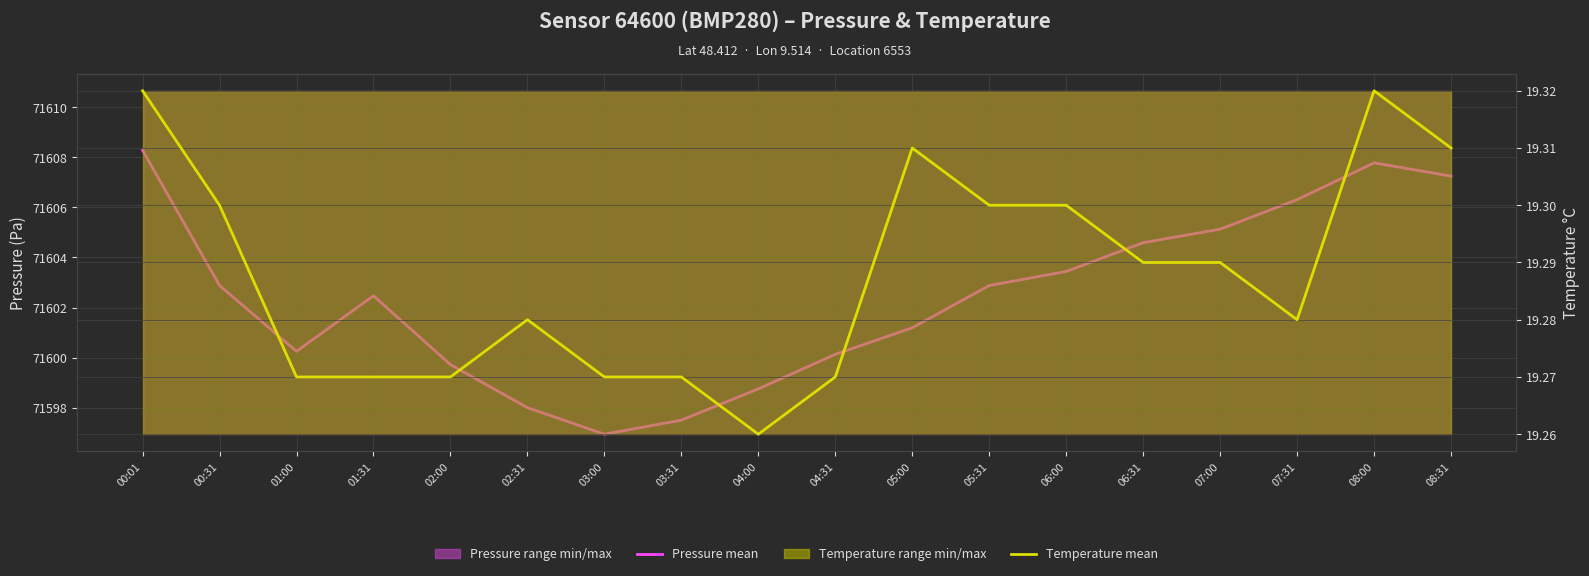

At which category is the sum across all series the highest?

00:01